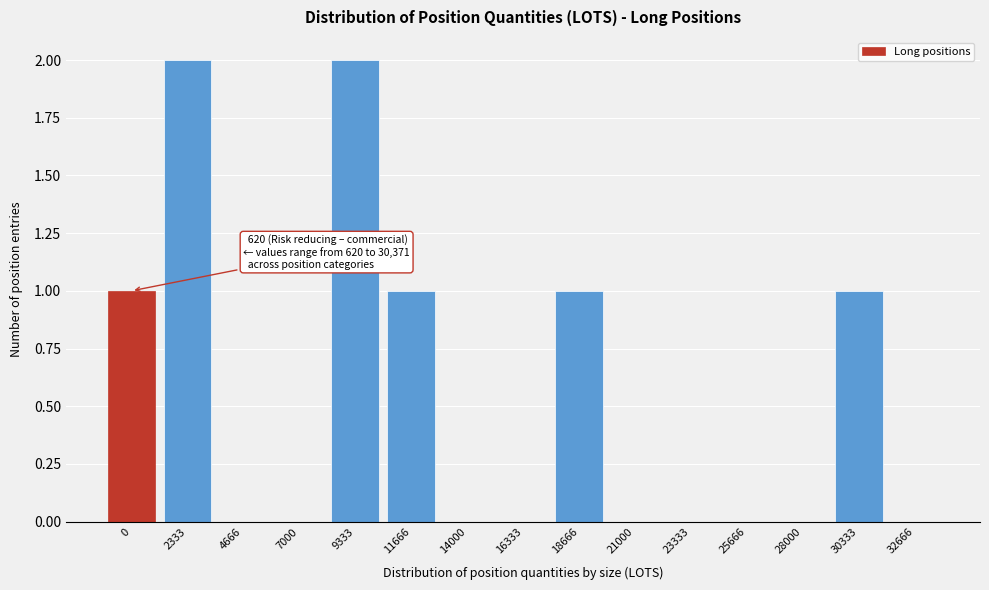

Reading left to right, list all the values displayed in this chart.

0=1	2333=2	4666=0	7000=0	9333=2	11666=1	14000=0	16333=0	18666=1	21000=0	23333=0	25666=0	28000=0	30333=1	32666=0